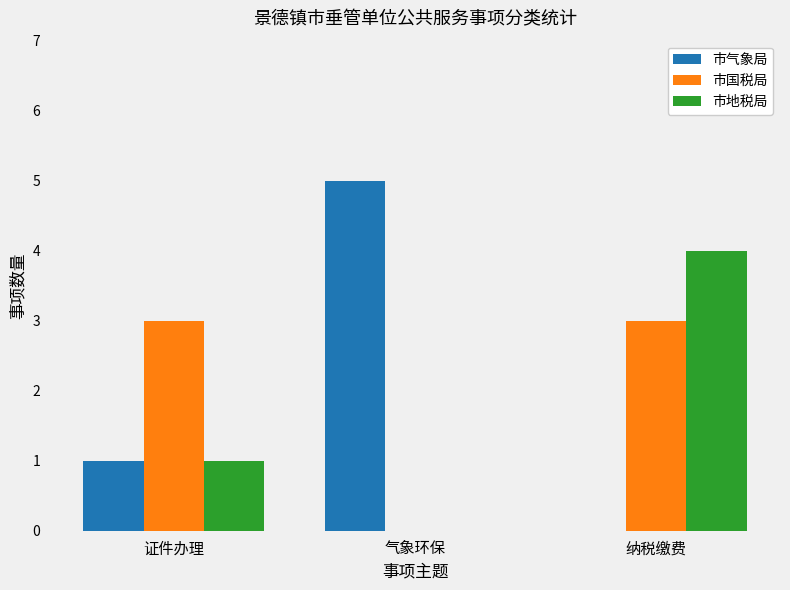

What is the sum of the 市地税局 values at 气象环保 and 证件办理?

1